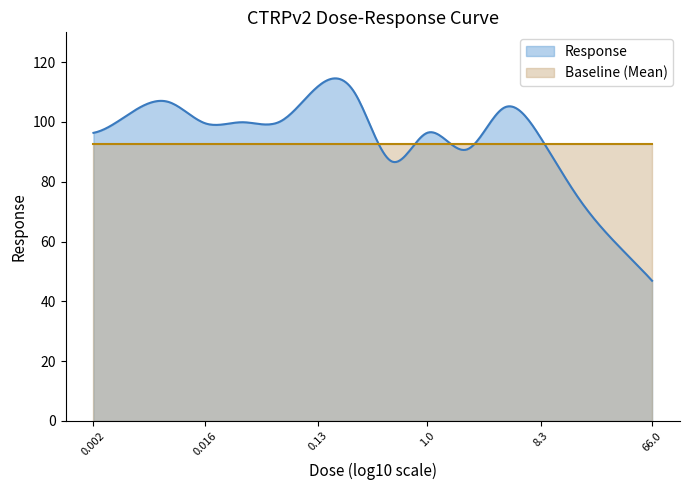

Read the value at 0.016.

99.6